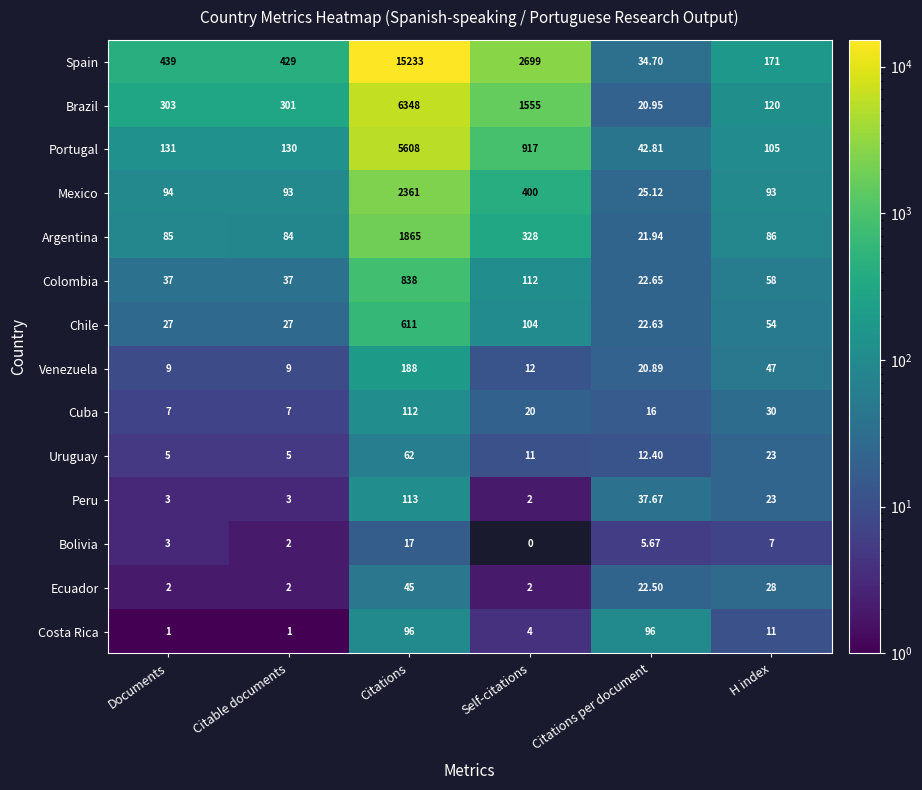

How many values in the Portugal series are below 131?

3